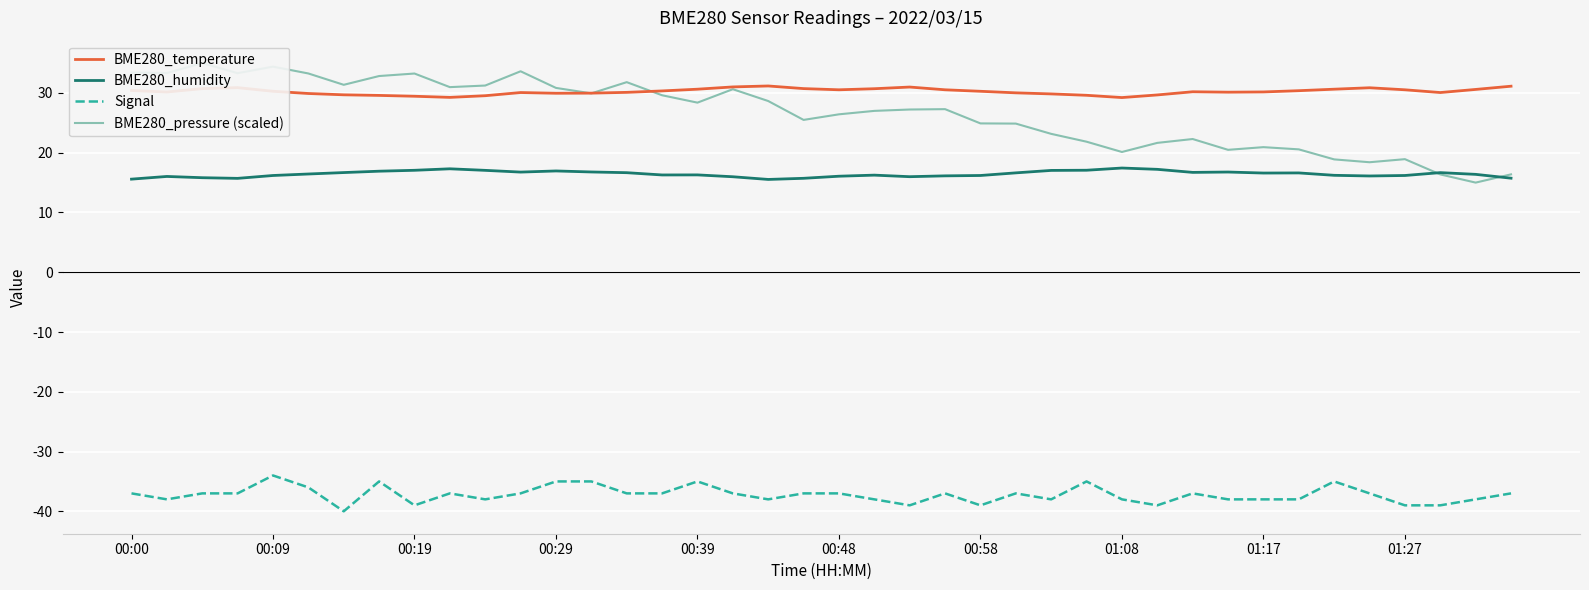

How many lines are shown in the chart?

4